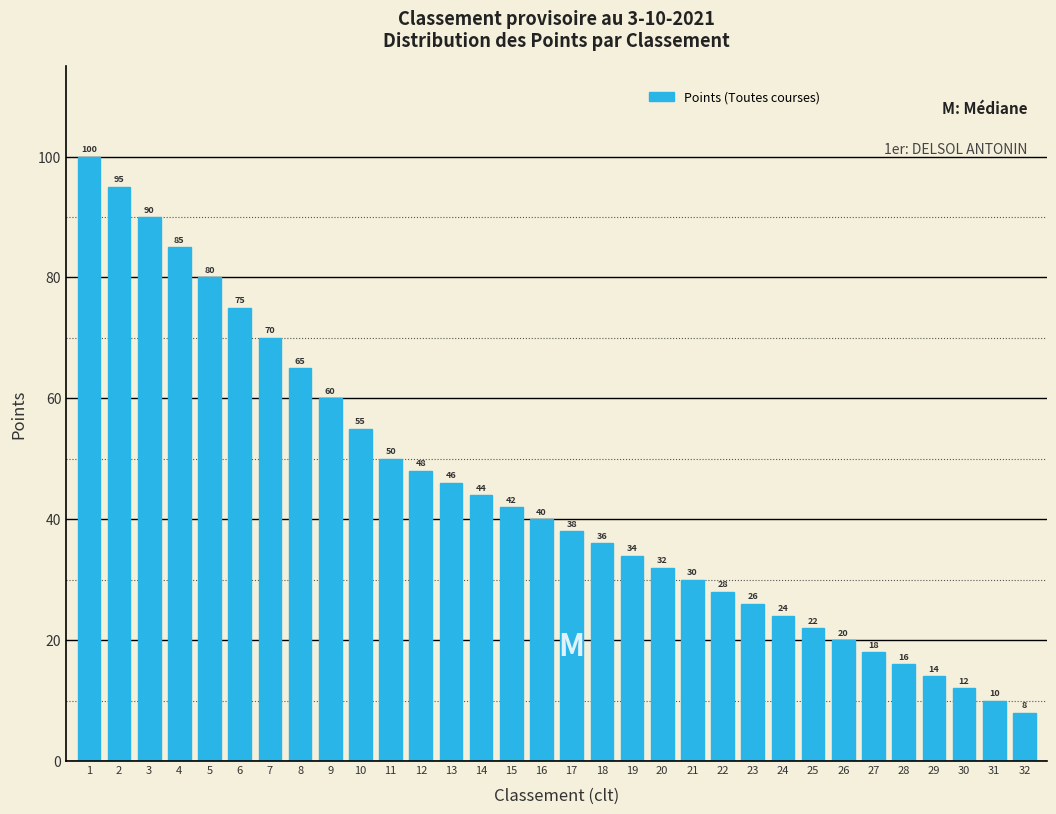

Reading left to right, transcribe all the data shown in this chart.

1=100	2=95	3=90	4=85	5=80	6=75	7=70	8=65	9=60	10=55	11=50	12=48	13=46	14=44	15=42	16=40	17=38	18=36	19=34	20=32	21=30	22=28	23=26	24=24	25=22	26=20	27=18	28=16	29=14	30=12	31=10	32=8